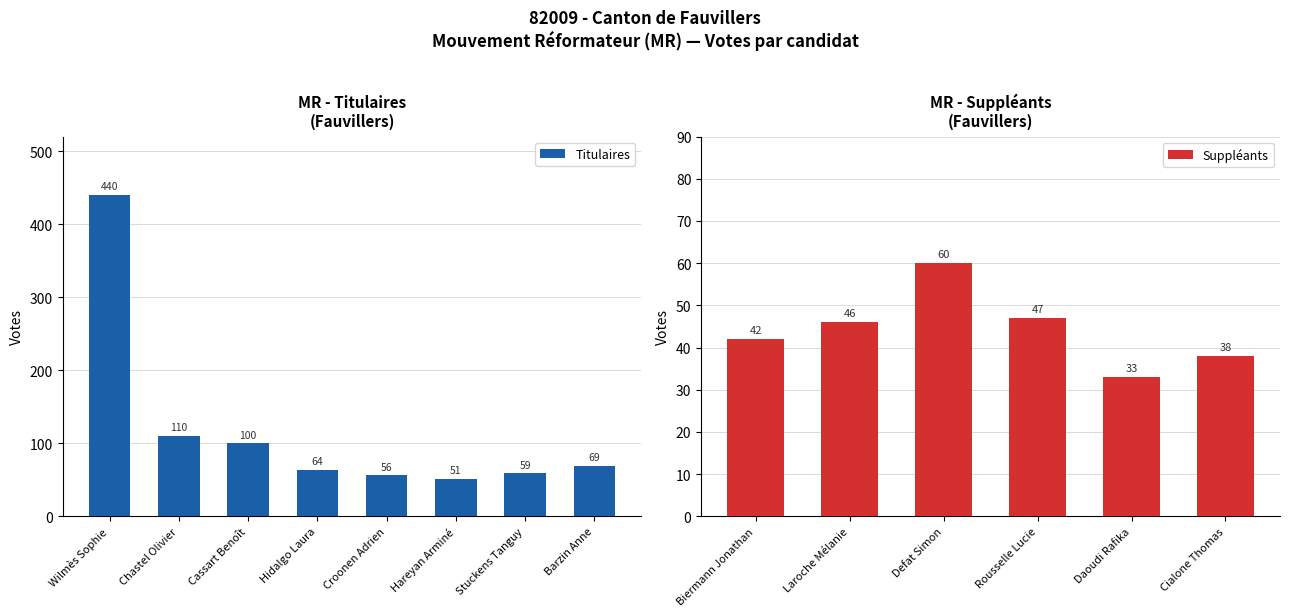

What is the sum of all values?

949